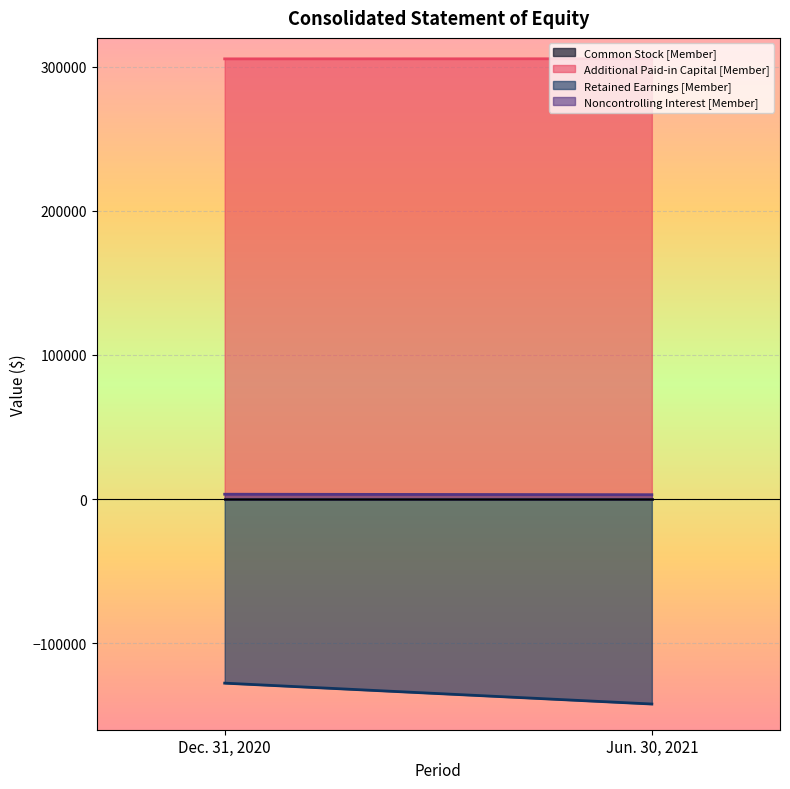

Rank the series by their maximum value, from highest to lowest.

Additional Paid-in Capital [Member], Noncontrolling Interest [Member], Common Stock [Member], Retained Earnings [Member]